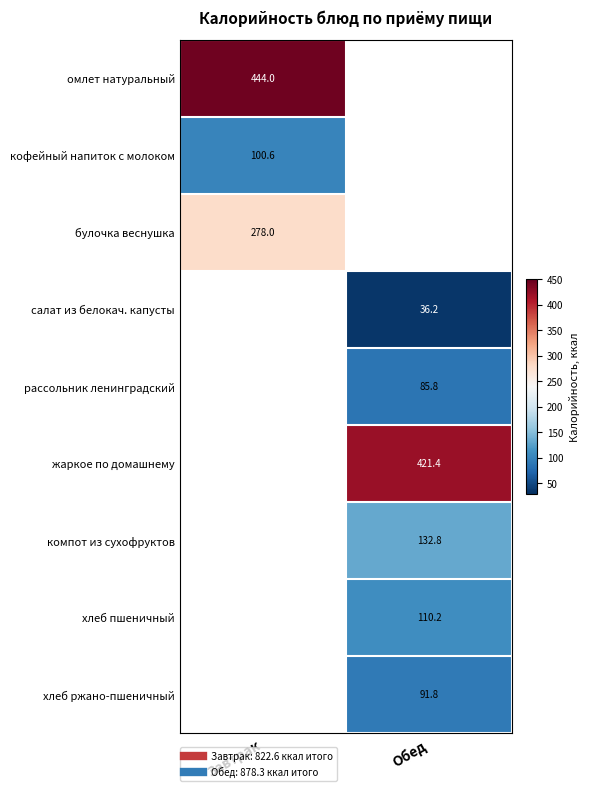

Between Обед and Завтрак, which is larger?

Завтрак